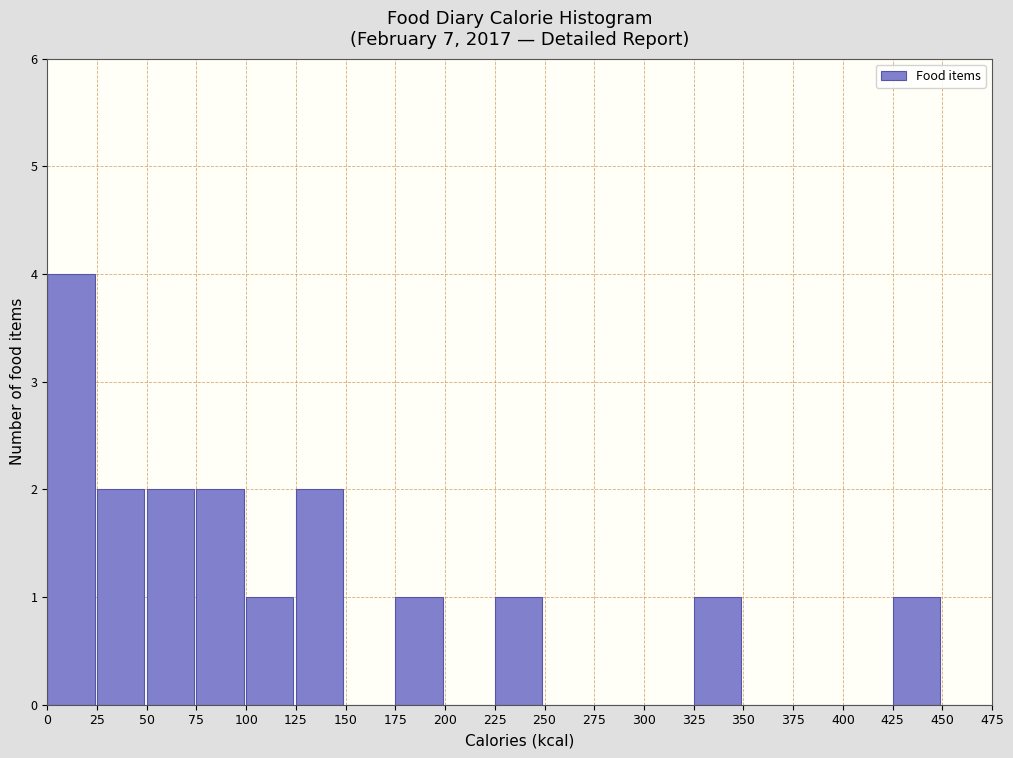

What is the height of the bar covering 75 to 100 on the x-axis? The values are not printed on the chart, so give them approximately, as read against the axis.

2